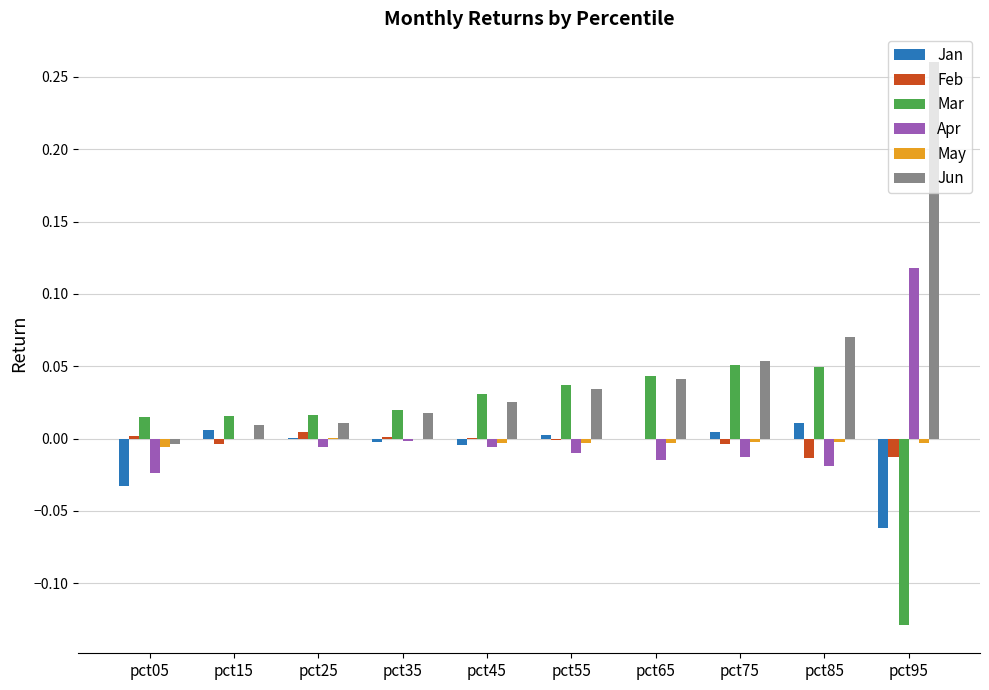

What are all the series names shown in the legend?

Jan, Feb, Mar, Apr, May, Jun